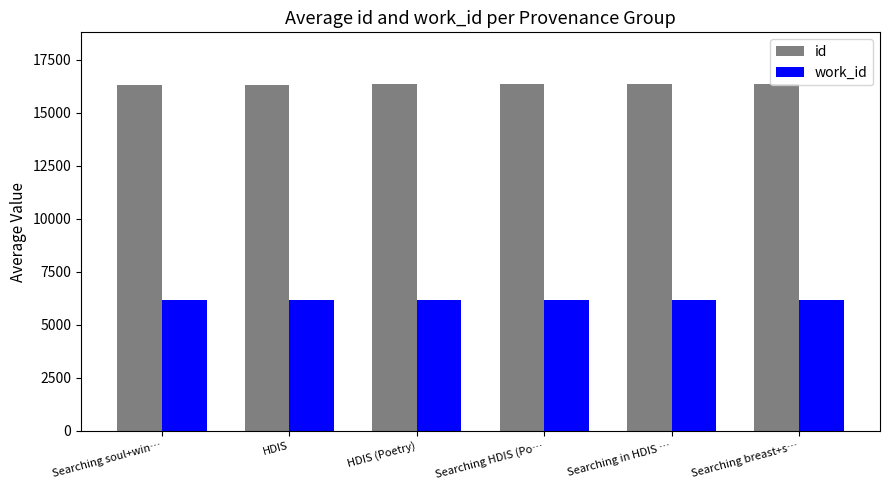

What is the highest value of the id series?

16340.5